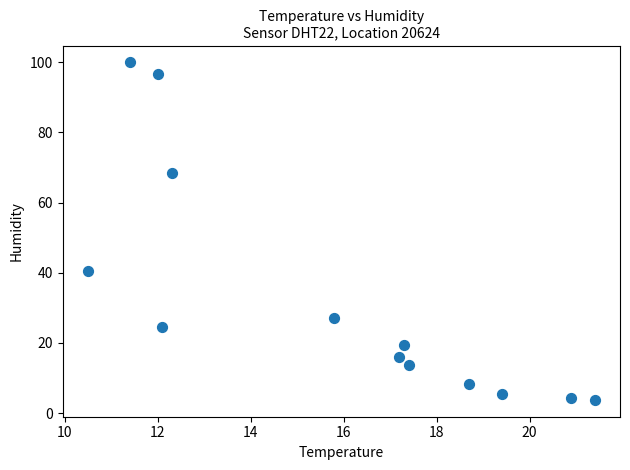

What Y value in the scatter plot is closest to 51?

40.5